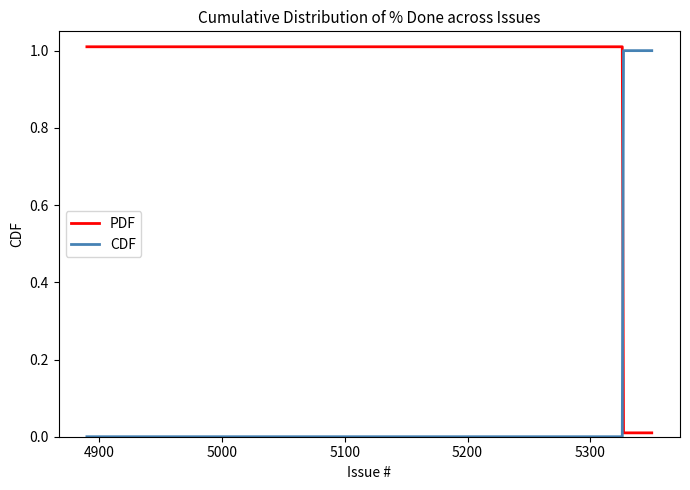

Which series has the largest total across all categories?

PDF